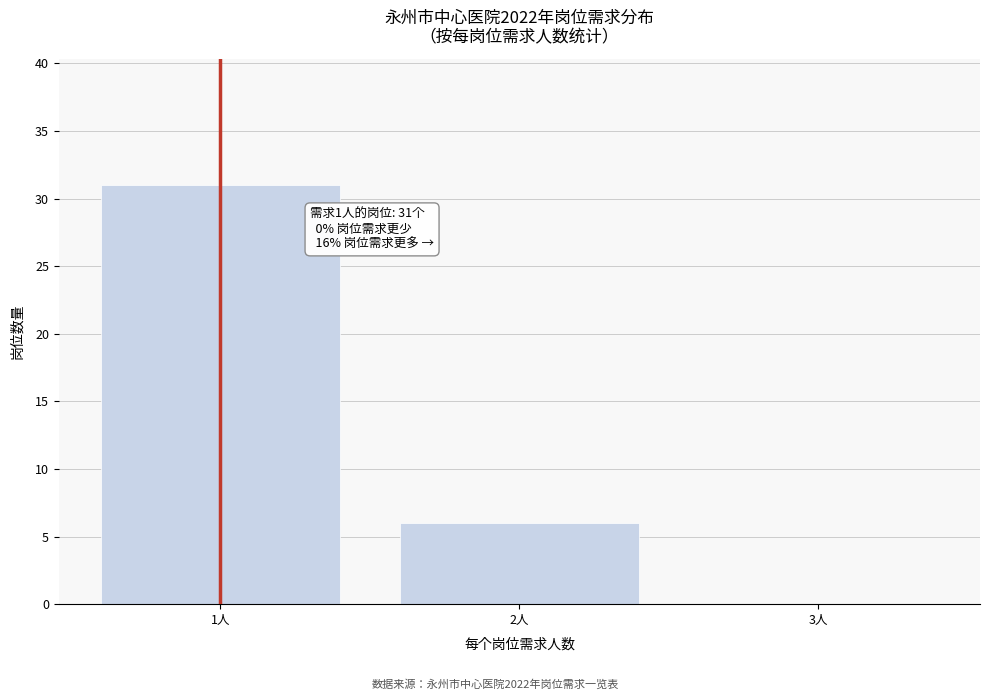

Reading right to left, extract all data points from this chart.

3人=0	2人=6	1人=31